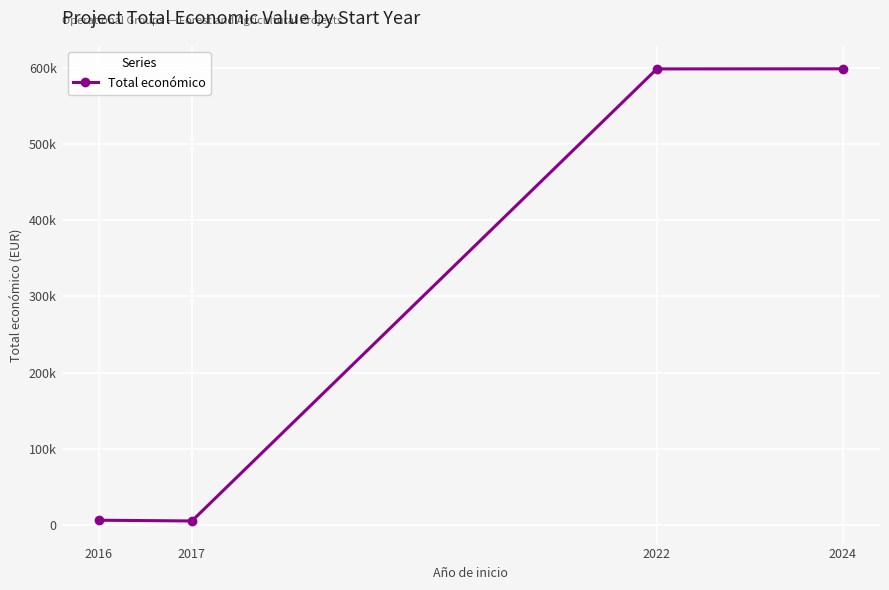

Rank the categories by value from highest to lowest.

2024, 2022, 2016, 2017